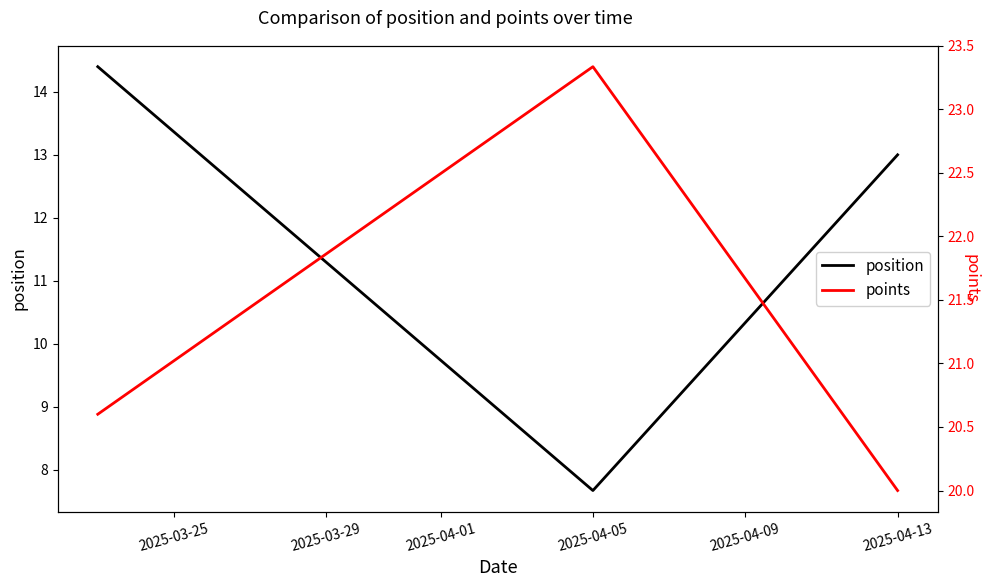

Is this an area chart (filled region under the line)?

No